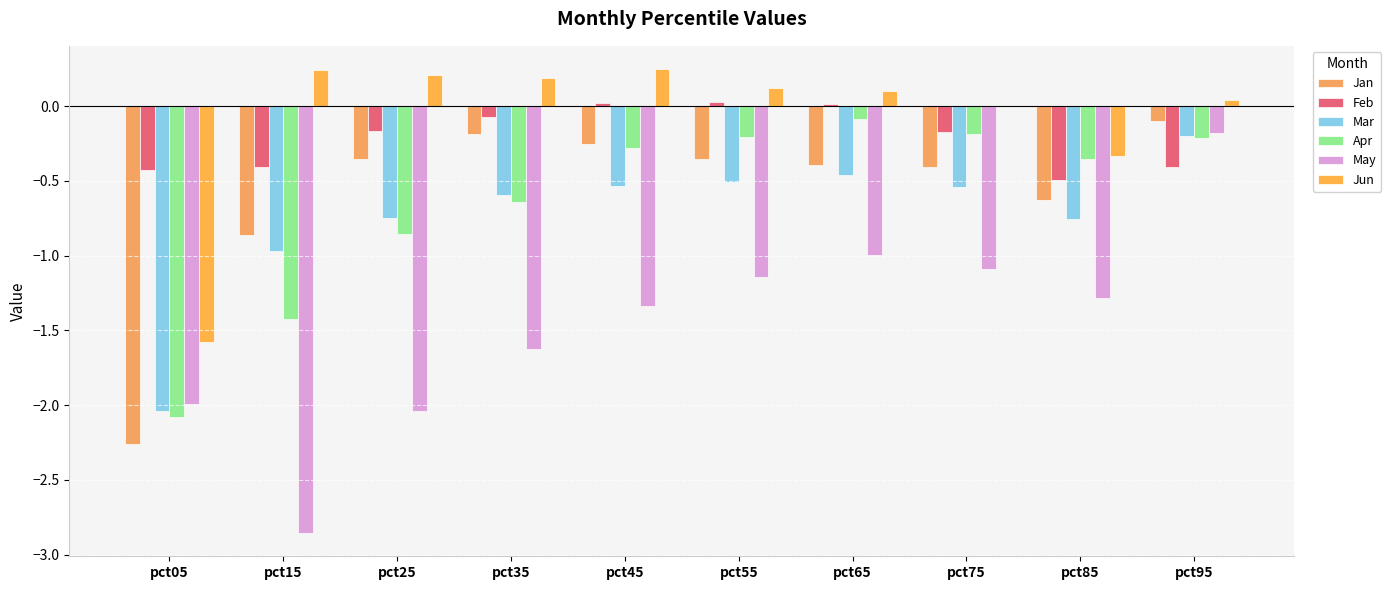

Does the chart contain stacked bars?

No